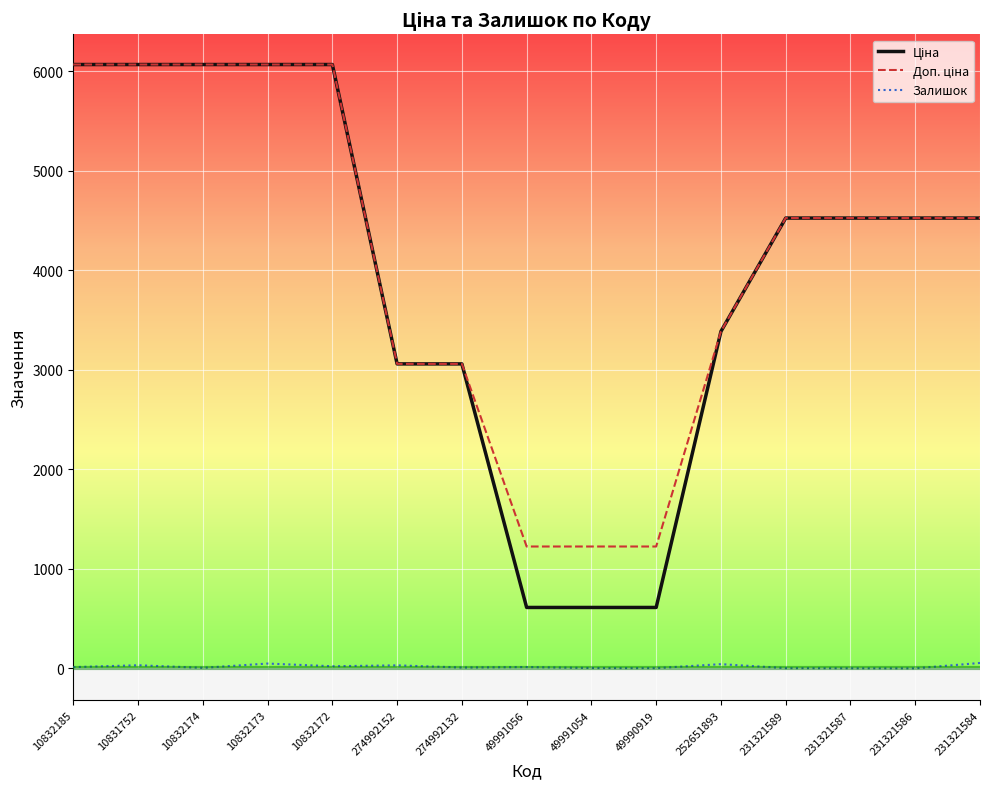

The Залишок series shows 9.0 at 274992132. True or false?

True